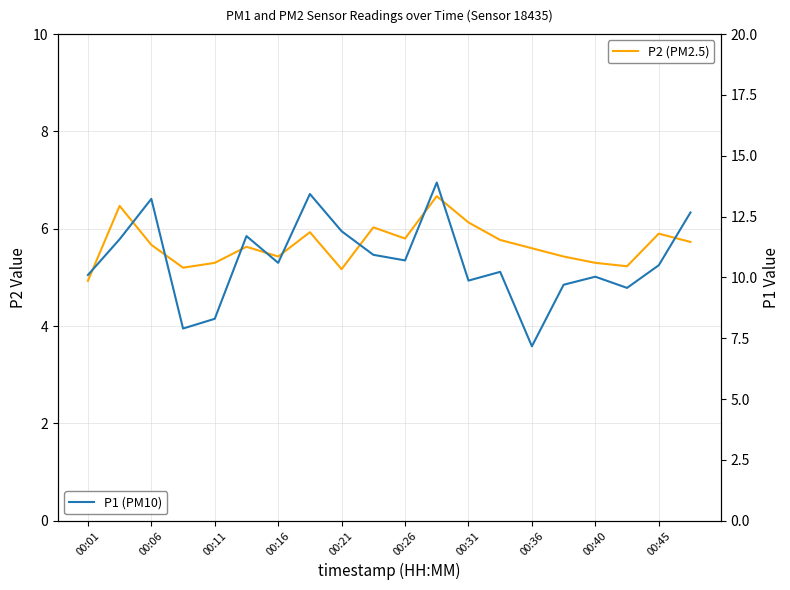

What is the total value across all series at 00:45?

16.4